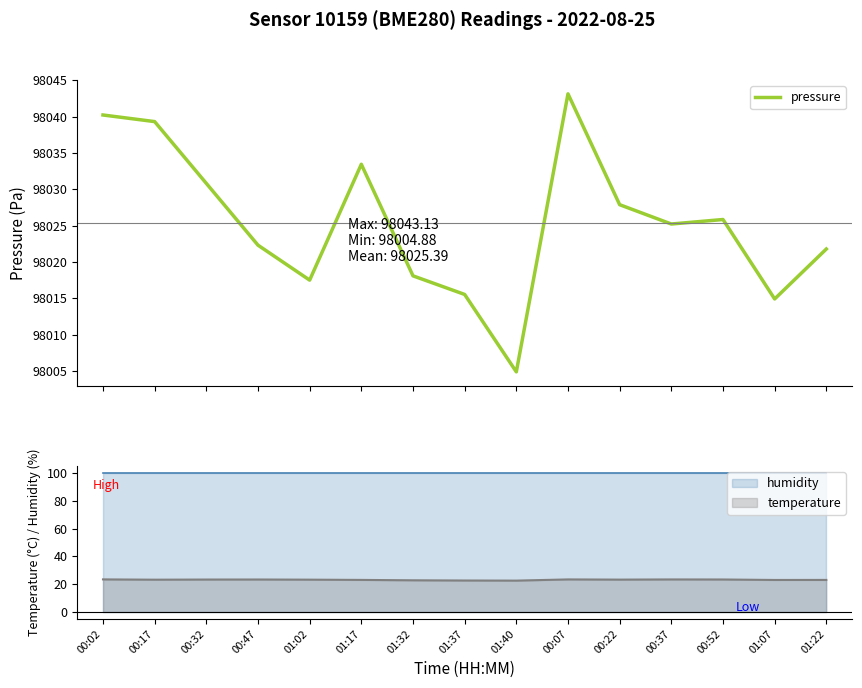

What is the value of the 5th point from the left?

98017.5